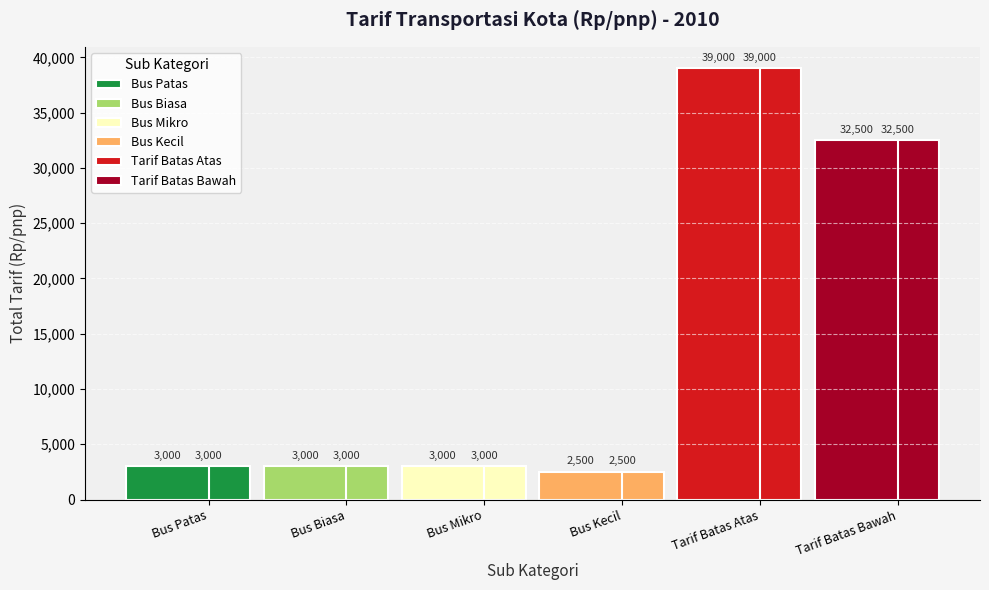

True or false: Penumpang Umum has a value of 497 at Bus Biasa
Umum.

False